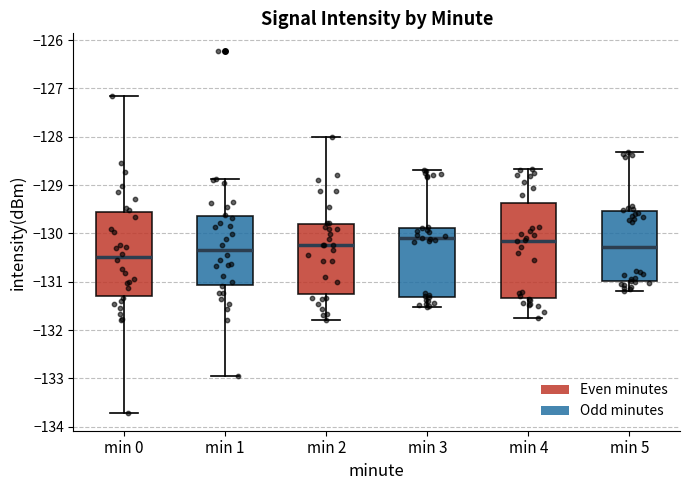

Reading left to right, read every box against the y-axis: the position of its median line, the range the box covers, and the ends of its whiskers. The values are not printed on the chart, so give them approximately, as read against the axis.

min 0: median -130.5, box -131.3 to -129.6, whiskers -133.7 to -127.2
min 1: median -130.3, box -131.1 to -129.6, whiskers -133.0 to -128.9
min 2: median -130.2, box -131.3 to -129.8, whiskers -131.8 to -128.0
min 3: median -130.1, box -131.3 to -129.9, whiskers -131.5 to -128.7
min 4: median -130.2, box -131.3 to -129.4, whiskers -131.8 to -128.7
min 5: median -130.3, box -131.0 to -129.5, whiskers -131.2 to -128.3